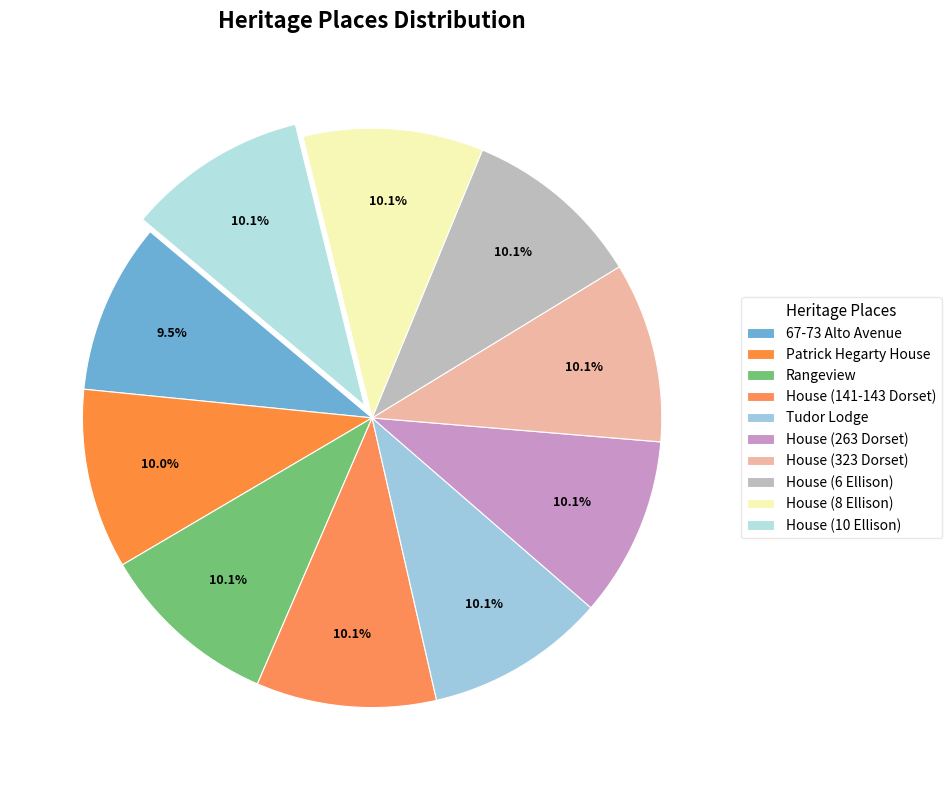

How many segments does this pie chart have?

10